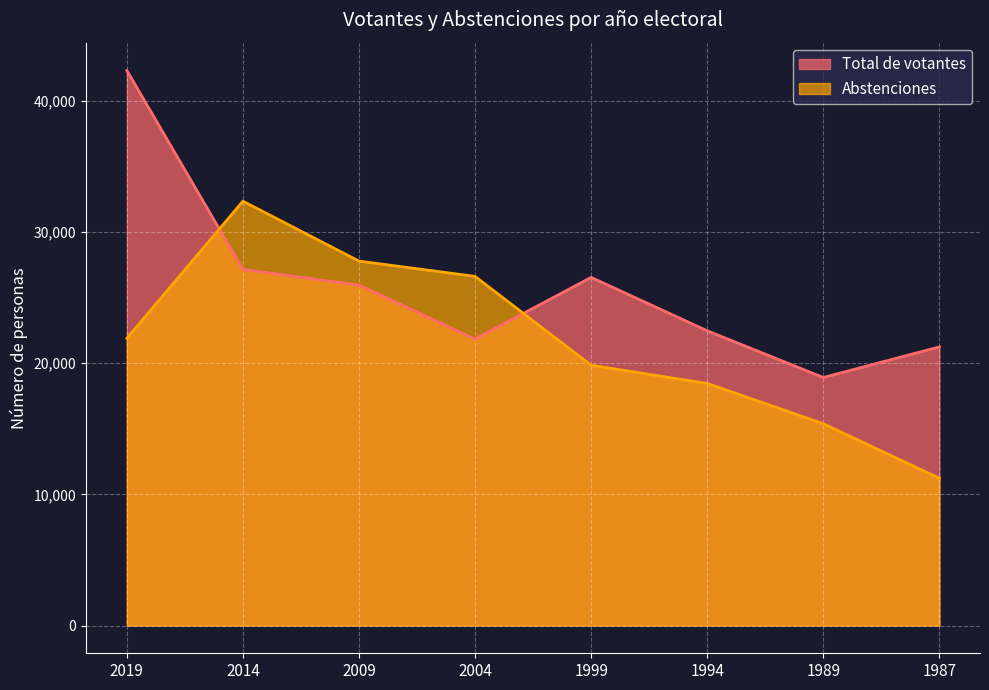

At which label does Abstenciones reach its peak?

2014